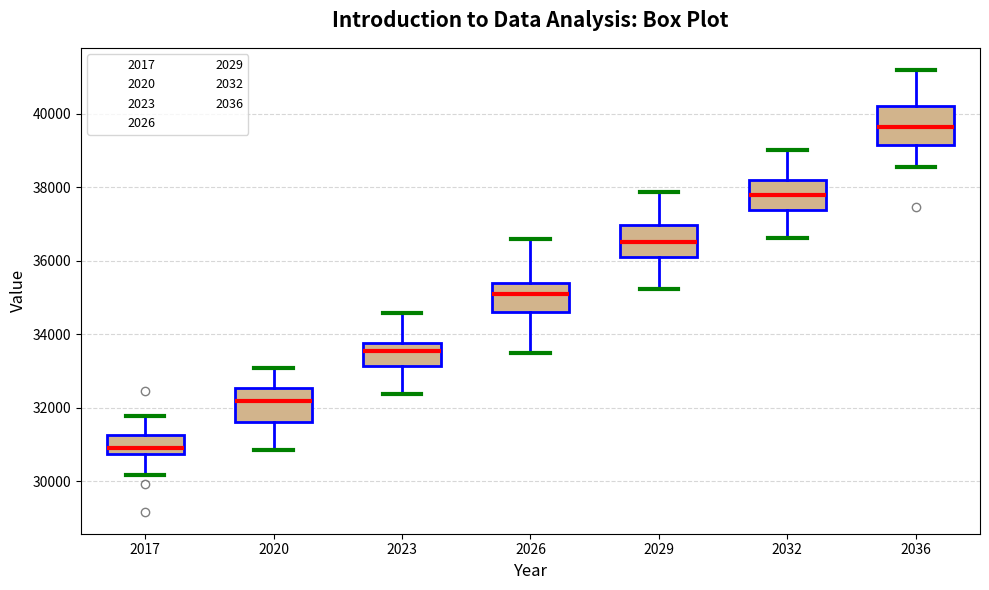

Which box's median line is the lowest?

2017